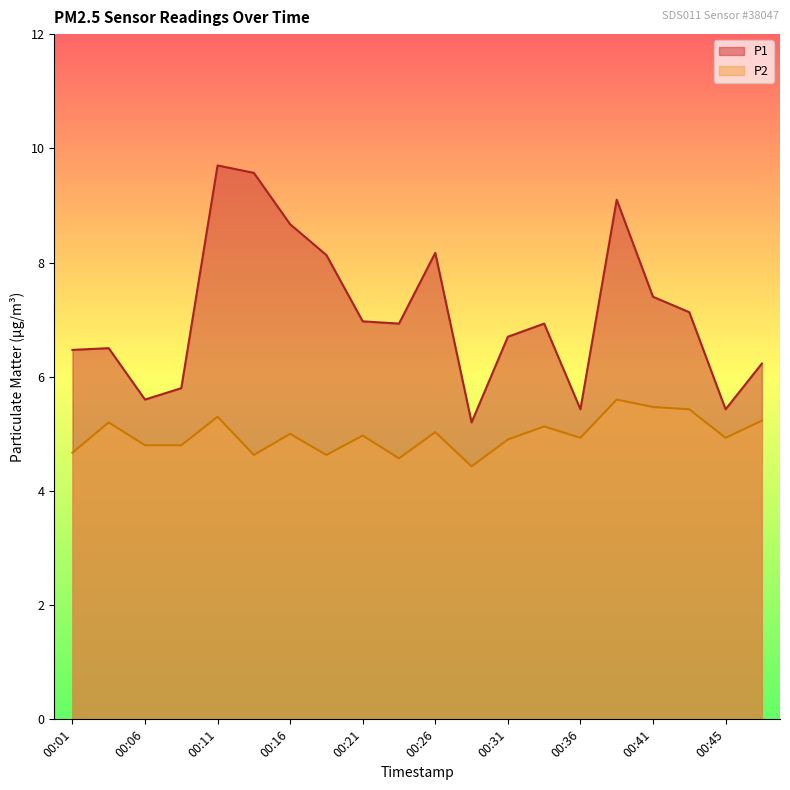

True or false: P1 and P2 intersect in this chart.

False